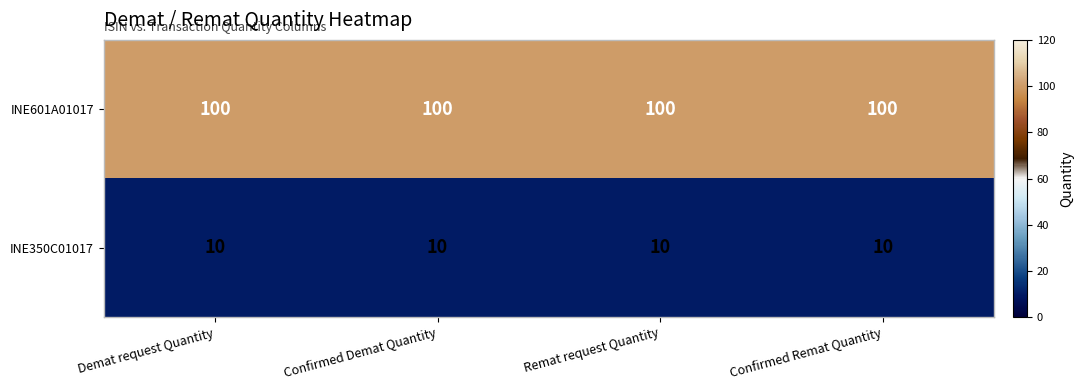

Is it true that INE350C01017 equals 18 at Confirmed Demat Quantity?

False